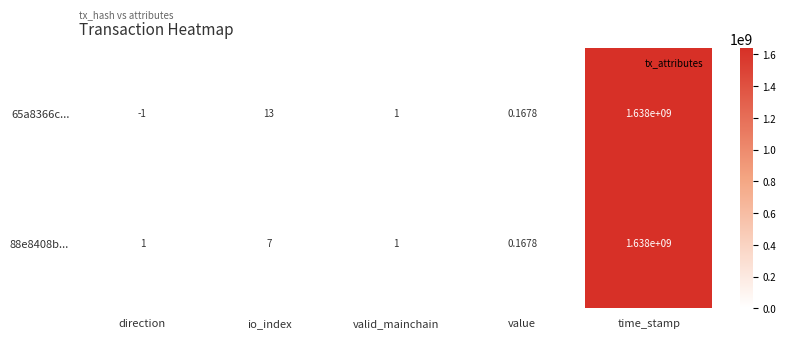

At which category is the sum across all series the highest?

time_stamp